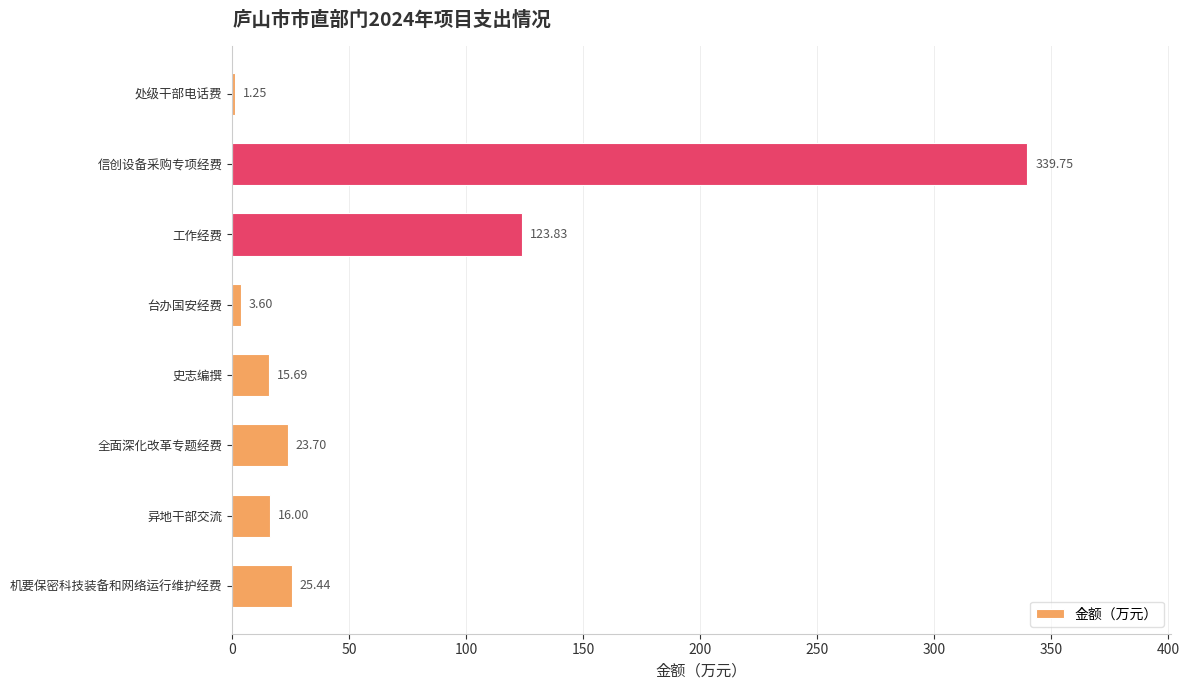

How many data points are above 23?

4